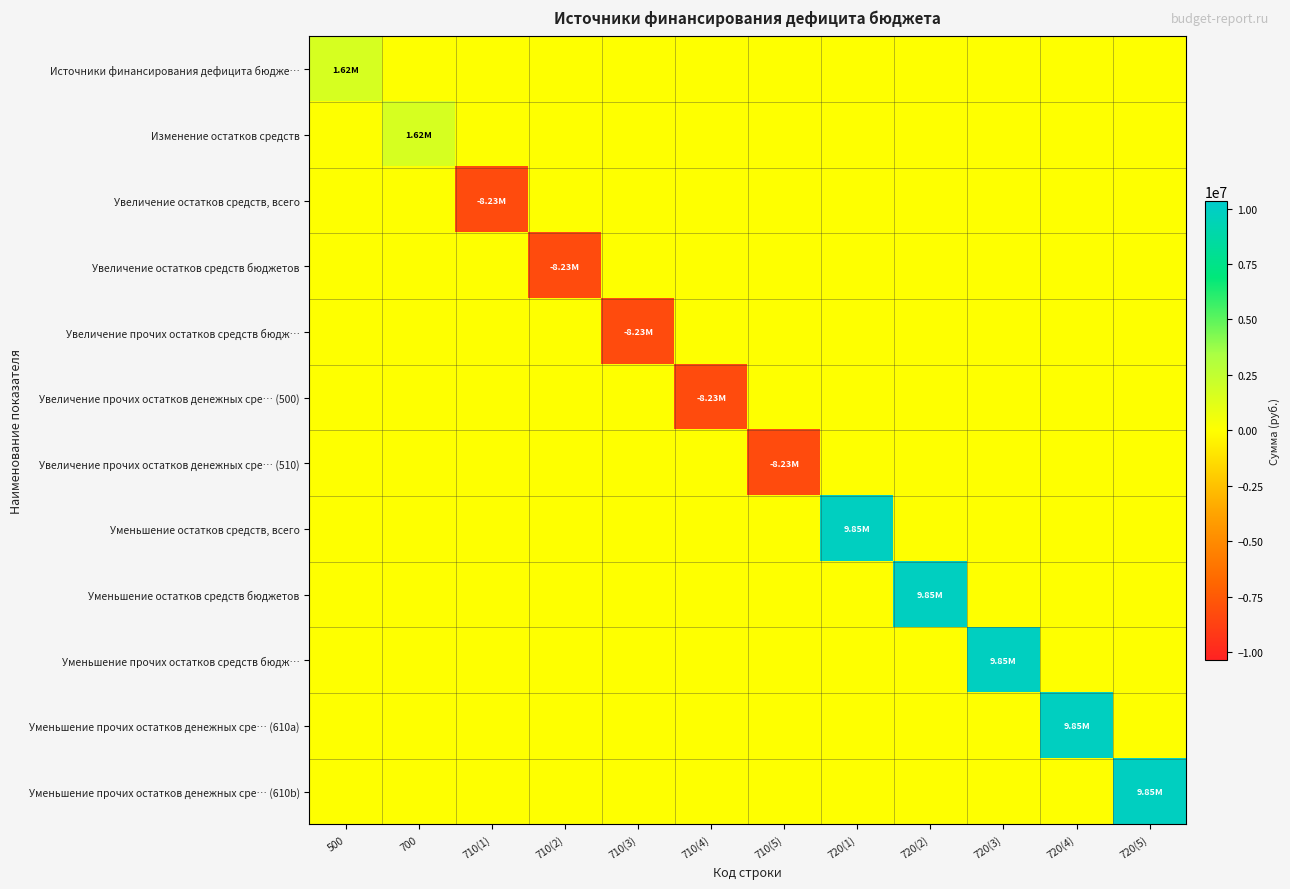

Reading left to right, list all the values displayed in this chart.

Источники финансирования дефицита бюдже…: 500=1623870.2	700=0.0	710(1)=0.0	710(2)=0.0	710(3)=0.0	710(4)=0.0	710(5)=0.0	720(1)=0.0	720(2)=0.0	720(3)=0.0	720(4)=0.0	720(5)=0.0
Изменение остатков средств: 500=0.0	700=1623870.2	710(1)=0.0	710(2)=0.0	710(3)=0.0	710(4)=0.0	710(5)=0.0	720(1)=0.0	720(2)=0.0	720(3)=0.0	720(4)=0.0	720(5)=0.0
Увеличение остатков средств, всего: 500=0.0	700=0.0	710(1)=-8227803.7	710(2)=0.0	710(3)=0.0	710(4)=0.0	710(5)=0.0	720(1)=0.0	720(2)=0.0	720(3)=0.0	720(4)=0.0	720(5)=0.0
Увеличение остатков средств бюджетов: 500=0.0	700=0.0	710(1)=0.0	710(2)=-8227803.7	710(3)=0.0	710(4)=0.0	710(5)=0.0	720(1)=0.0	720(2)=0.0	720(3)=0.0	720(4)=0.0	720(5)=0.0
Увеличение прочих остатков средств бюдж…: 500=0.0	700=0.0	710(1)=0.0	710(2)=0.0	710(3)=-8227803.7	710(4)=0.0	710(5)=0.0	720(1)=0.0	720(2)=0.0	720(3)=0.0	720(4)=0.0	720(5)=0.0
Увеличение прочих остатков денежных сре… (500): 500=0.0	700=0.0	710(1)=0.0	710(2)=0.0	710(3)=0.0	710(4)=-8227803.7	710(5)=0.0	720(1)=0.0	720(2)=0.0	720(3)=0.0	720(4)=0.0	720(5)=0.0
Увеличение прочих остатков денежных сре… (510): 500=0.0	700=0.0	710(1)=0.0	710(2)=0.0	710(3)=0.0	710(4)=0.0	710(5)=-8227803.7	720(1)=0.0	720(2)=0.0	720(3)=0.0	720(4)=0.0	720(5)=0.0
Уменьшение остатков средств, всего: 500=0.0	700=0.0	710(1)=0.0	710(2)=0.0	710(3)=0.0	710(4)=0.0	710(5)=0.0	720(1)=9851673.9	720(2)=0.0	720(3)=0.0	720(4)=0.0	720(5)=0.0
Уменьшение остатков средств бюджетов: 500=0.0	700=0.0	710(1)=0.0	710(2)=0.0	710(3)=0.0	710(4)=0.0	710(5)=0.0	720(1)=0.0	720(2)=9851673.9	720(3)=0.0	720(4)=0.0	720(5)=0.0
Уменьшение прочих остатков средств бюдж…: 500=0.0	700=0.0	710(1)=0.0	710(2)=0.0	710(3)=0.0	710(4)=0.0	710(5)=0.0	720(1)=0.0	720(2)=0.0	720(3)=9851673.9	720(4)=0.0	720(5)=0.0
Уменьшение прочих остатков денежных сре… (610a): 500=0.0	700=0.0	710(1)=0.0	710(2)=0.0	710(3)=0.0	710(4)=0.0	710(5)=0.0	720(1)=0.0	720(2)=0.0	720(3)=0.0	720(4)=9851673.9	720(5)=0.0
Уменьшение прочих остатков денежных сре… (610b): 500=0.0	700=0.0	710(1)=0.0	710(2)=0.0	710(3)=0.0	710(4)=0.0	710(5)=0.0	720(1)=0.0	720(2)=0.0	720(3)=0.0	720(4)=0.0	720(5)=9851673.9